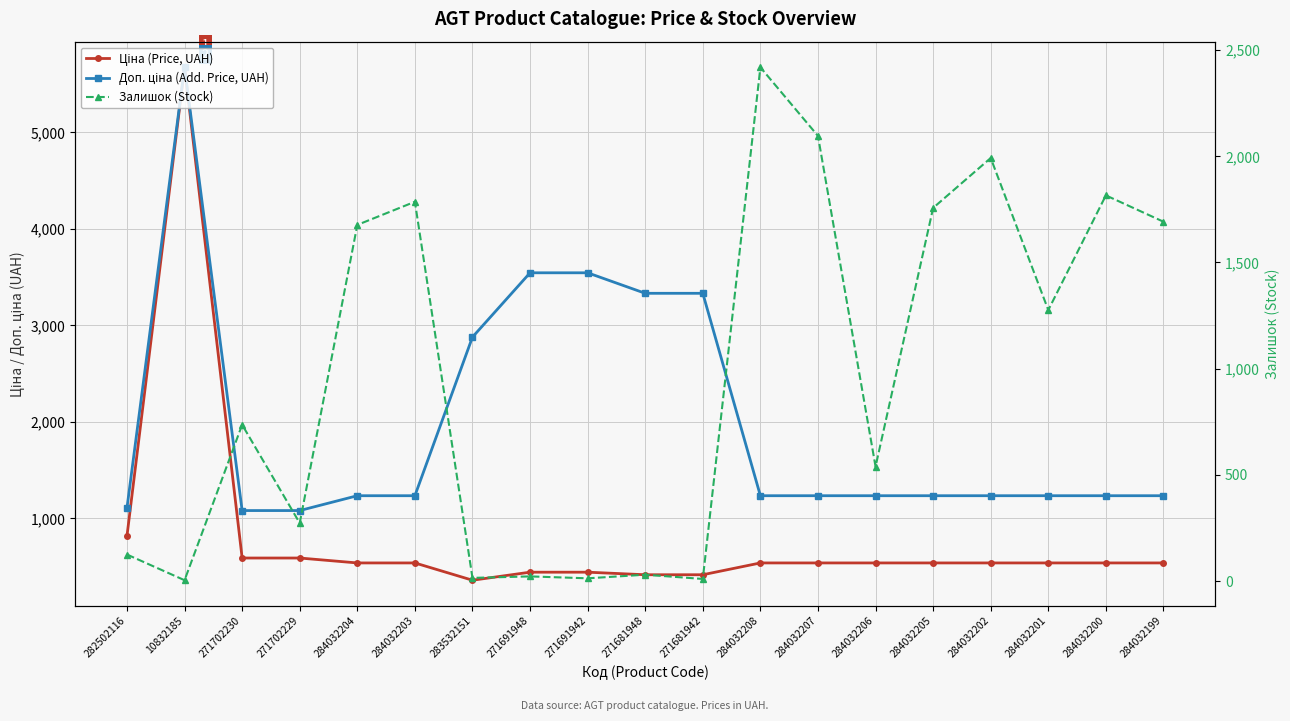

Reading left to right, extract all data points from this chart.

Ціна (Price, UAH): 282502116=818.5	10832185=5673.8	271702230=589.9	271702229=589.9	284032204=539.0	284032203=539.0	283532151=359.9	271691948=443.1	271691942=443.1	271681948=416.6	271681942=416.6	284032208=539.0	284032207=539.0	284032206=539.0	284032205=539.0	284032202=539.0	284032201=539.0	284032200=539.0	284032199=539.0
Доп. ціна (Add. Price, UAH): 282502116=1109.2	10832185=5673.8	271702230=1081.7	271702229=1081.7	284032204=1235.4	284032203=1235.4	283532151=2878.8	271691948=3545.0	271691942=3545.0	271681948=3332.5	271681942=3332.5	284032208=1235.4	284032207=1235.4	284032206=1235.4	284032205=1235.4	284032202=1235.4	284032201=1235.4	284032200=1235.4	284032199=1235.4
Залишок (Stock): 282502116=125.0	10832185=4.0	271702230=736.0	271702229=273.0	284032204=1677.0	284032203=1786.0	283532151=15.0	271691948=22.0	271691942=13.0	271681948=30.0	271681942=10.0	284032208=2419.0	284032207=2096.0	284032206=539.0	284032205=1757.0	284032202=1992.0	284032201=1276.0	284032200=1816.0	284032199=1692.0